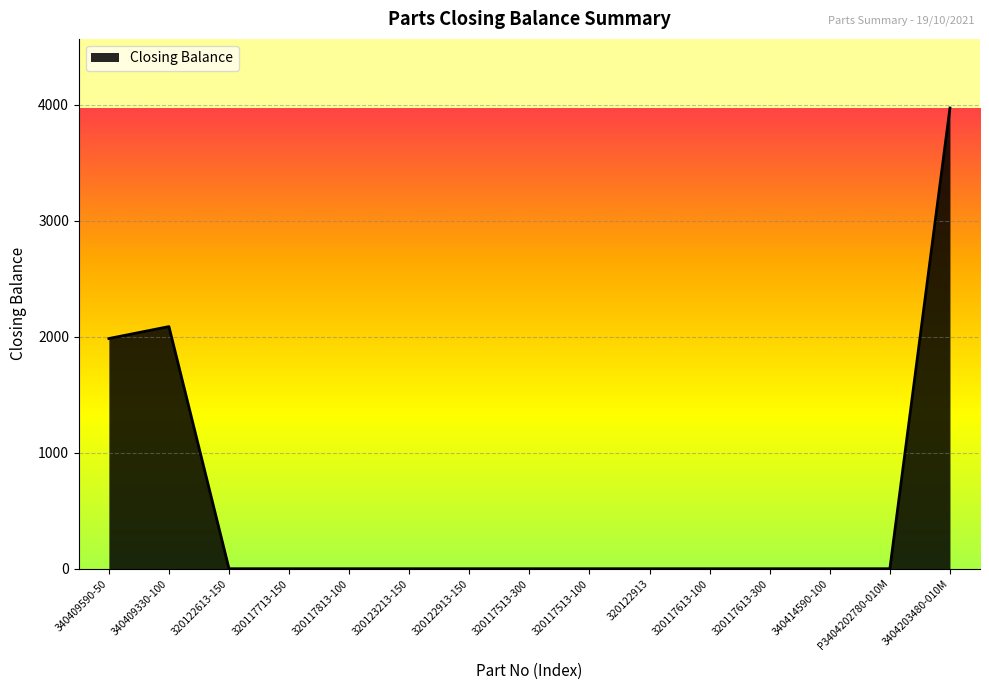

What is the change in value from 340409590-50 to 340414590-100?

-1985